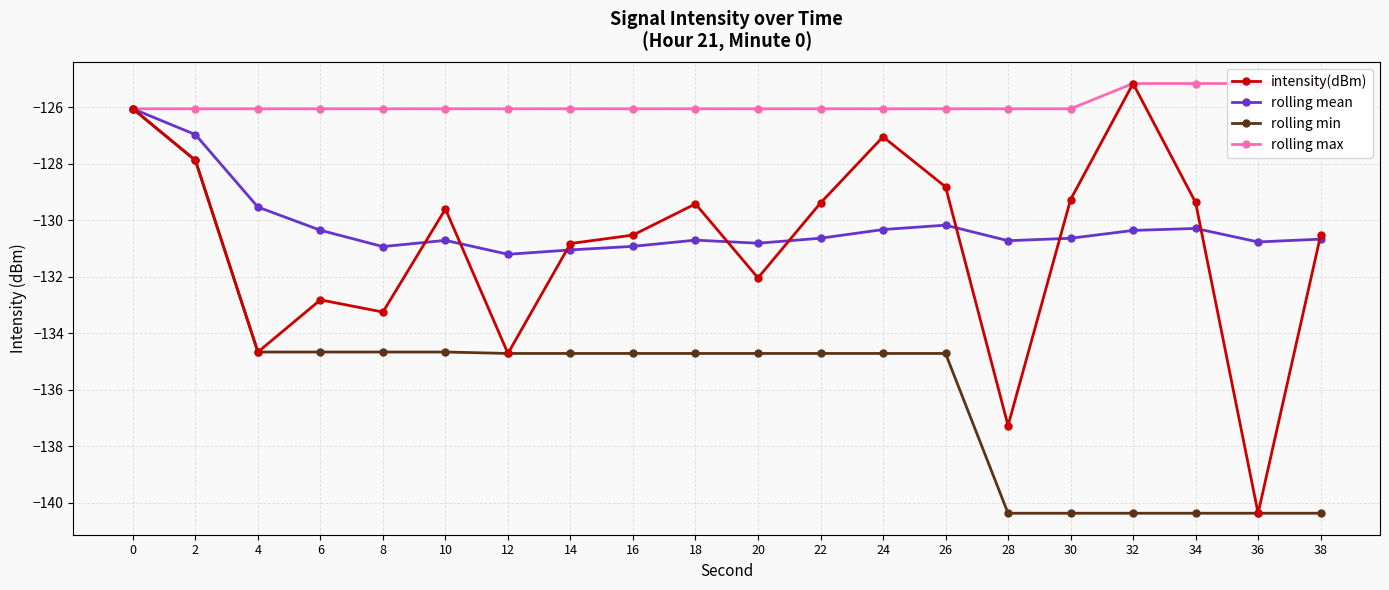

Is it true that rolling max equals -218.0 at 22?

False